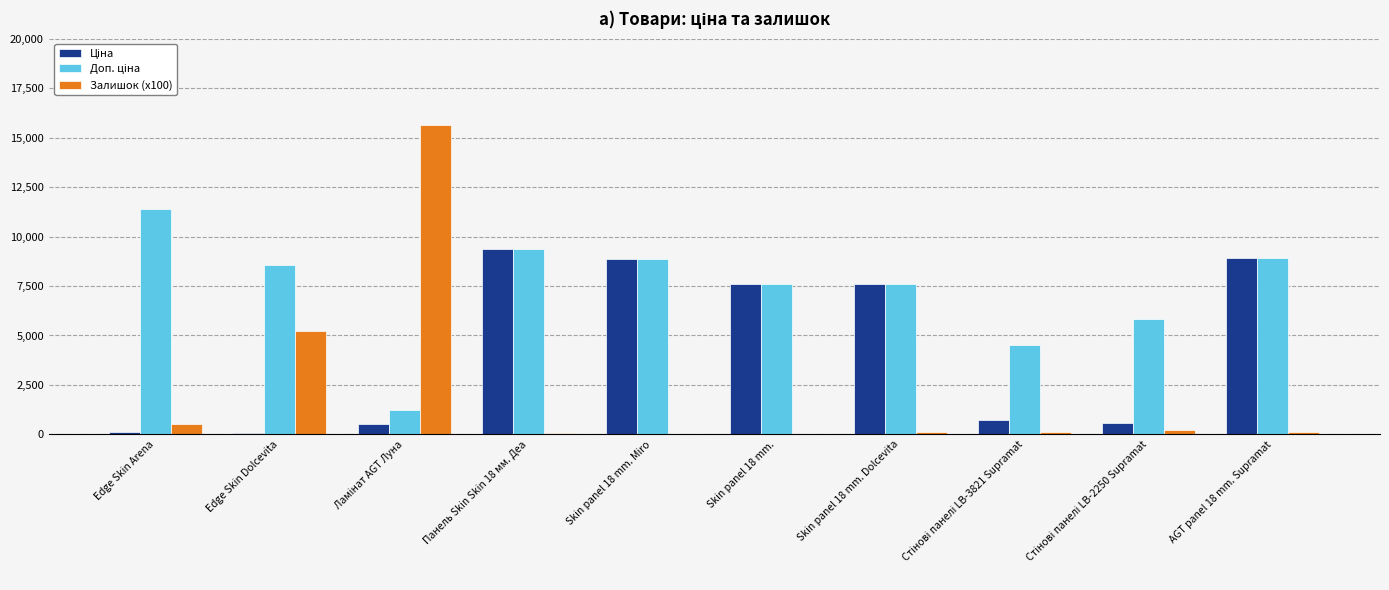

At which category is the sum across all series the highest?

Панель Skin Skin 18 мм. Деа